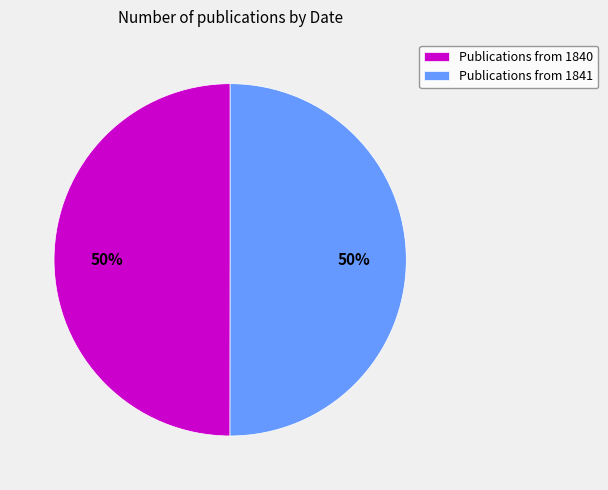

Is it true that Publications from 1841 is 62% of the pie?

False